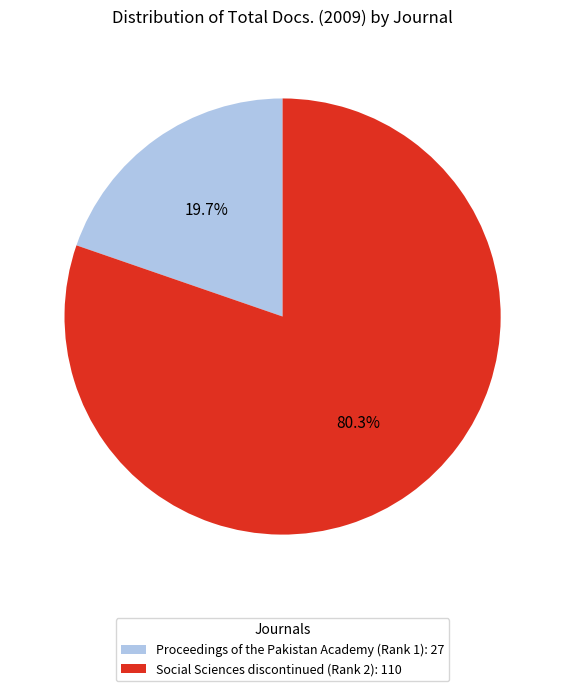

Which slice is the largest?

Social Sciences discontinued (Rank 2)